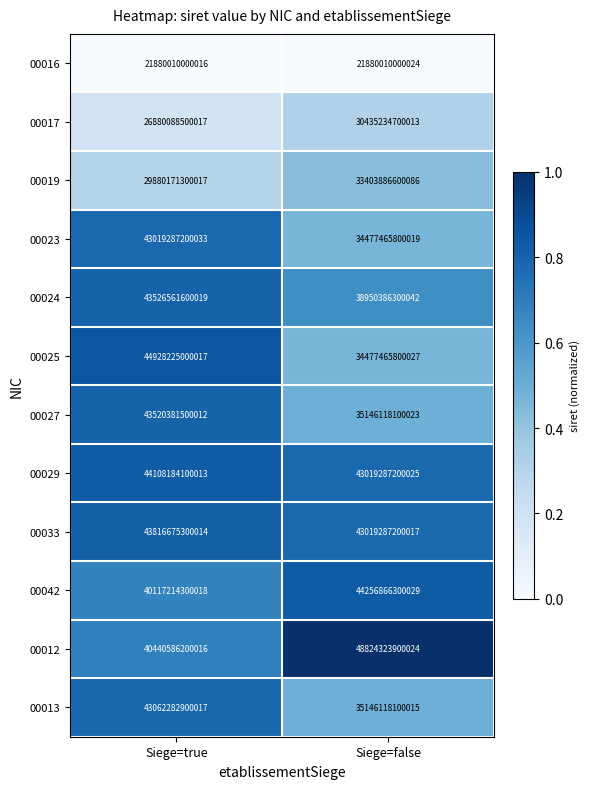

Which series has the largest total across all categories?

00012